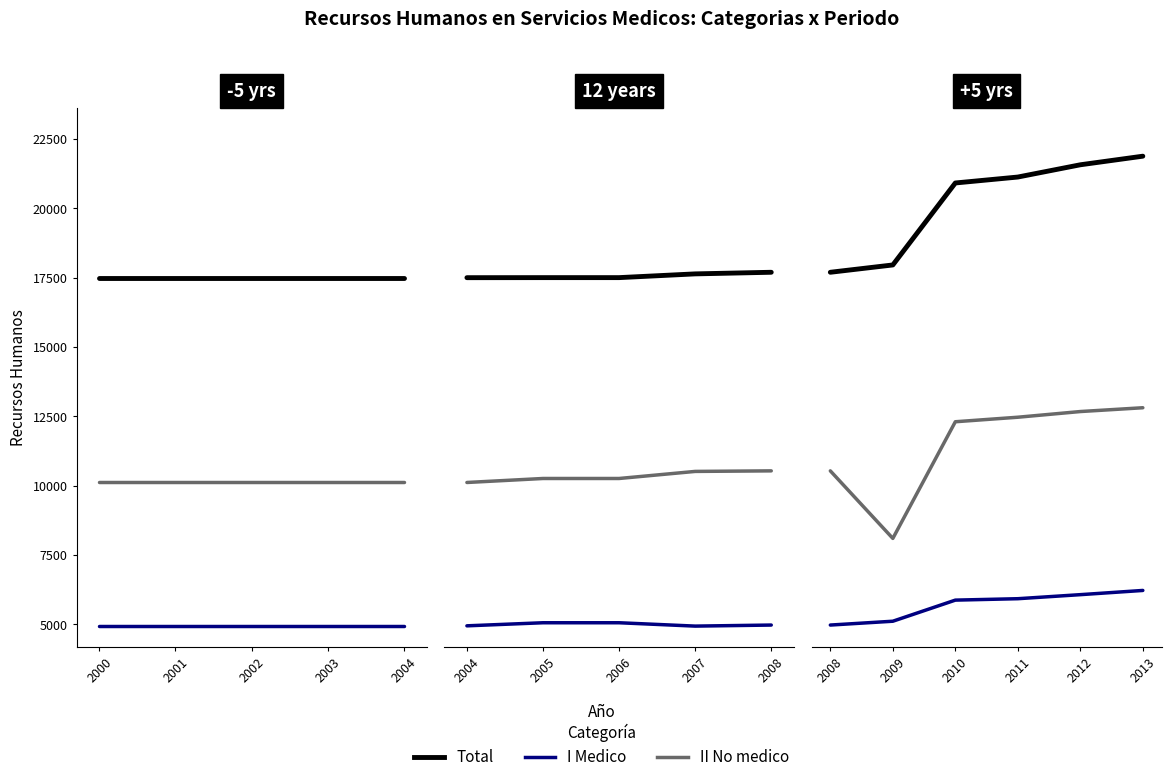

What is the greatest value displayed?

21881